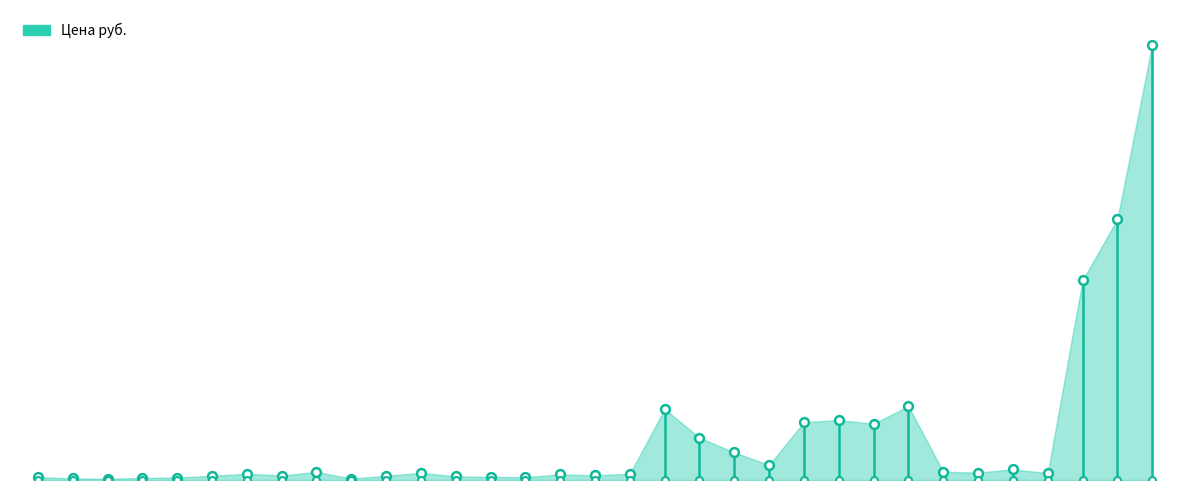

What is the change in value from 14405 to 17867?

+286